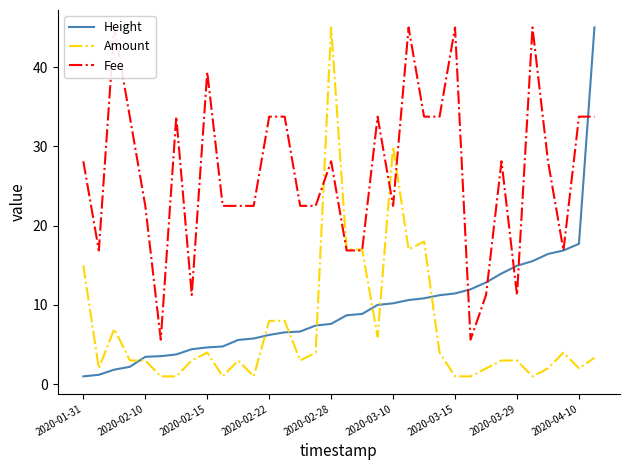

What is the maximum value for Height?

45.0